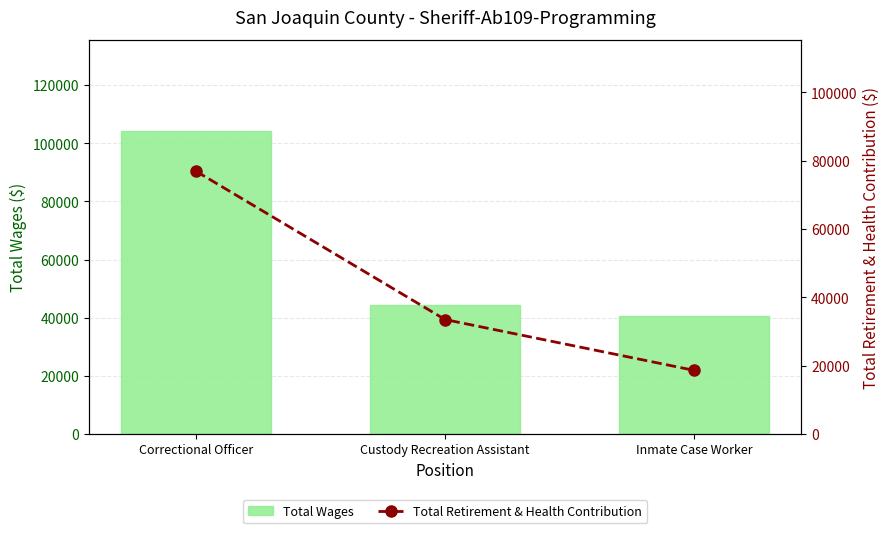

Is it true that Total Wages equals 68608 at Correctional Officer?

False